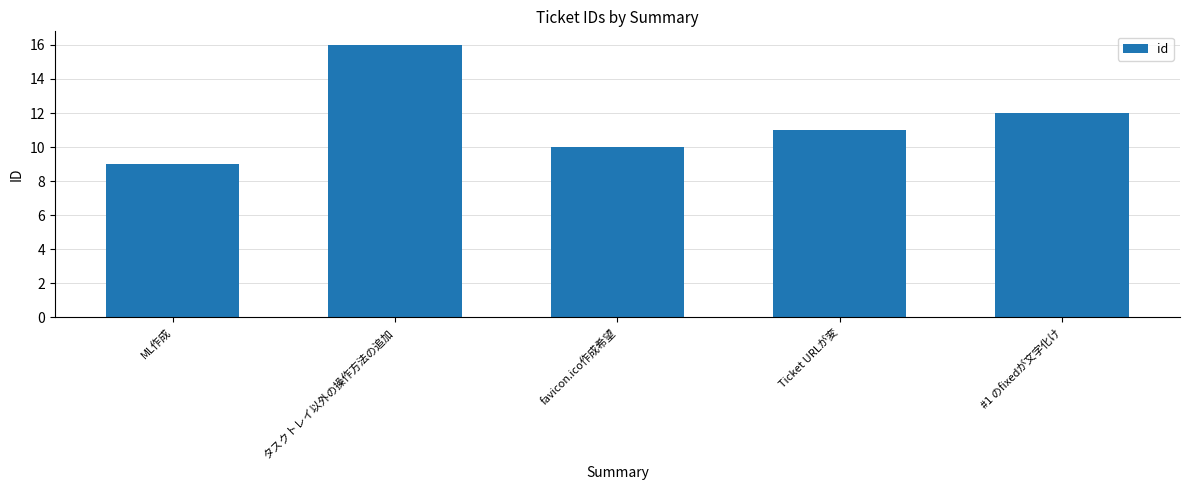

What is the sum of all values?

58